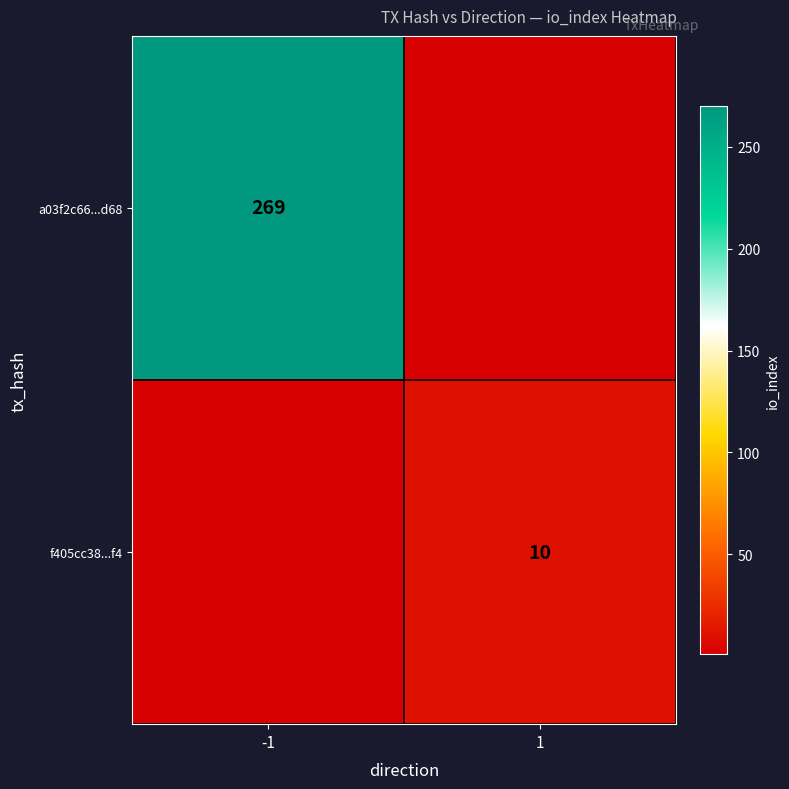

Is it true that f405cc38...f4 equals 15 at 1?

False